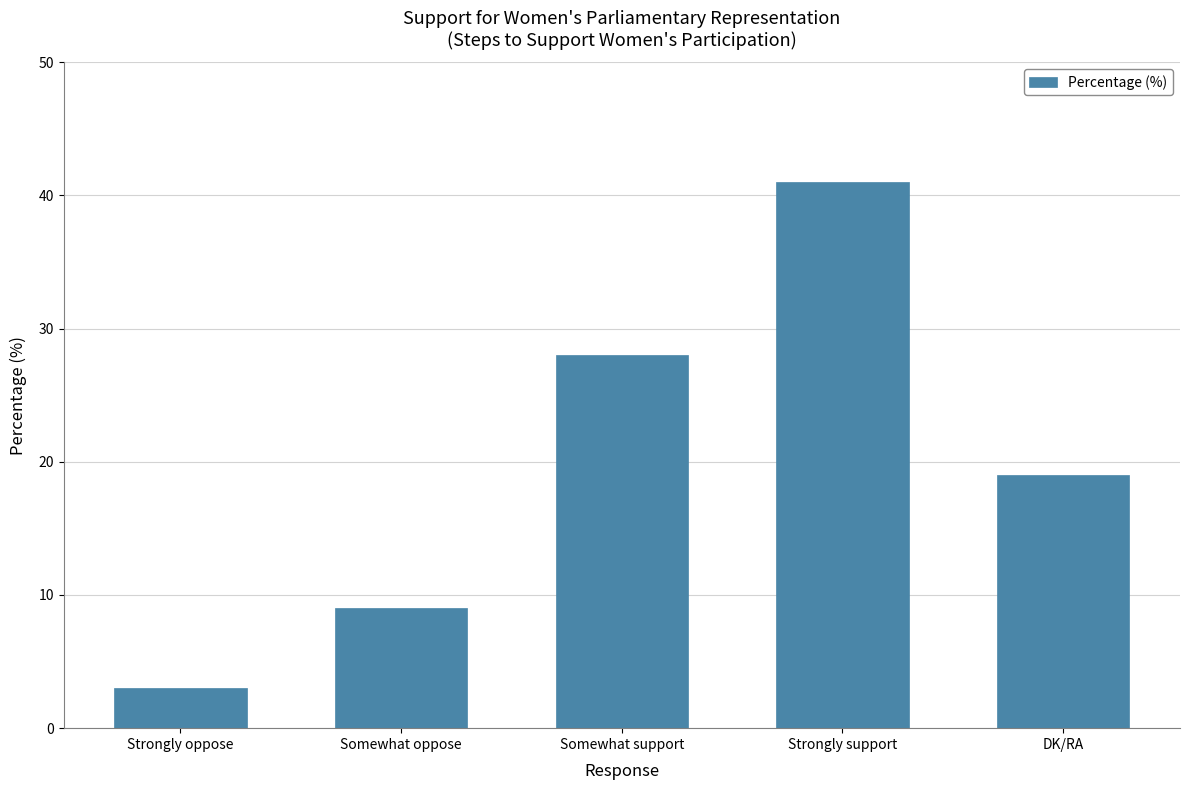

What is the change in value from Strongly oppose to DK/RA?

+16